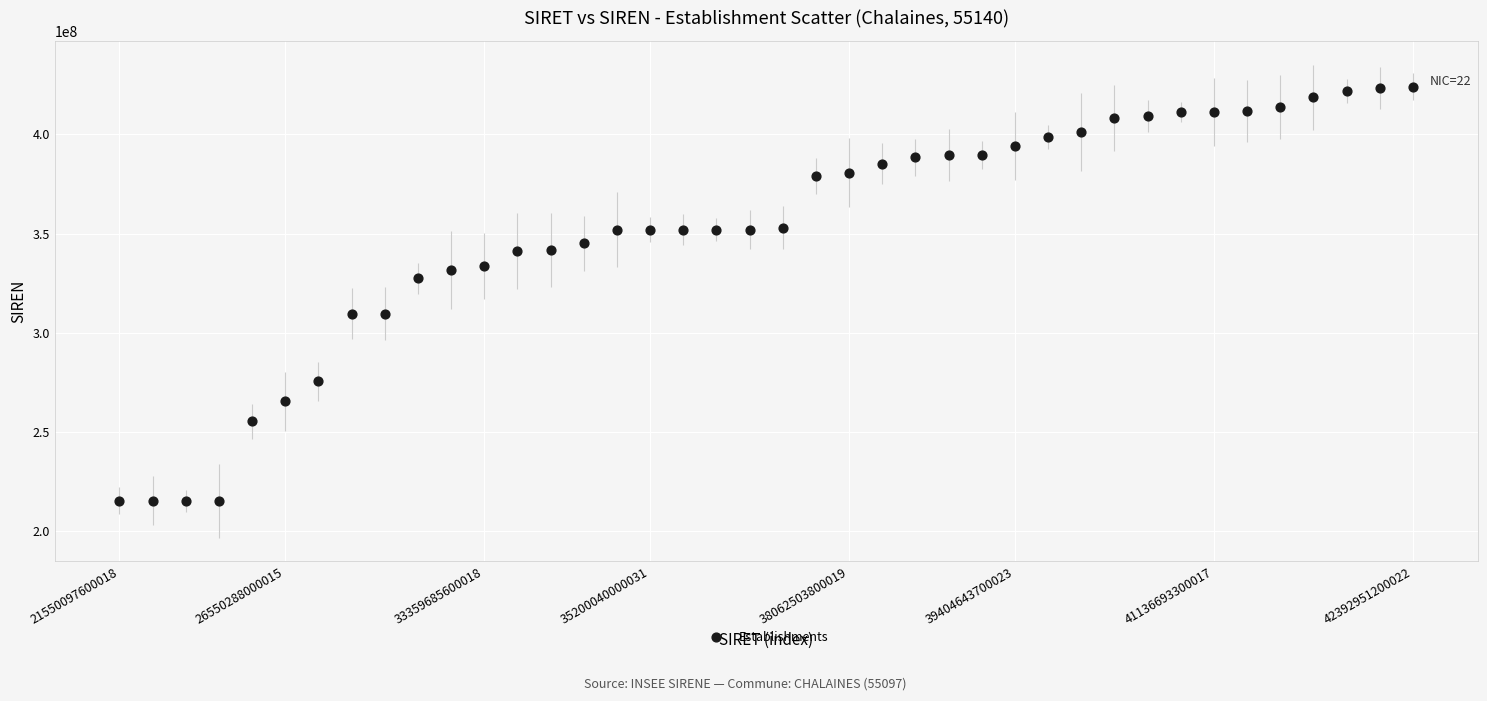

What is the range of Y values (max minus min)?

208428536